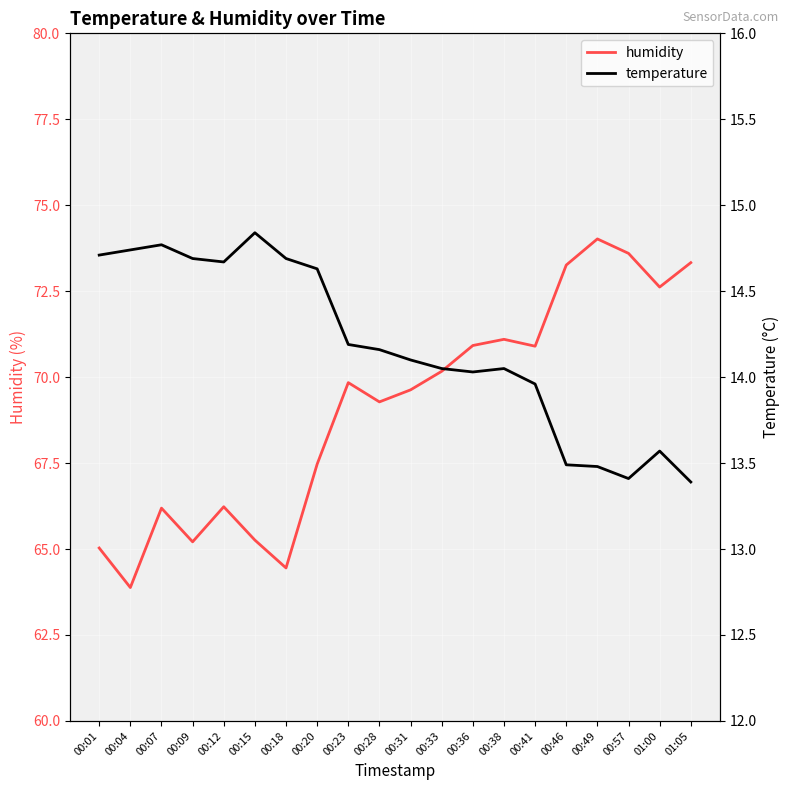

List the series in order of their overall mean, highest first.

humidity, temperature